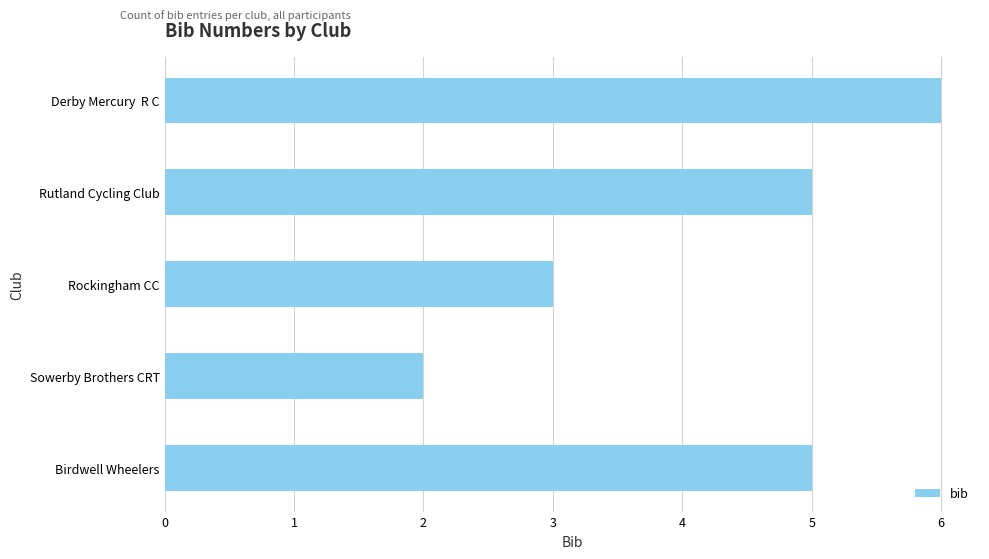

True or false: the data shows 2 at Sowerby Brothers CRT.

True